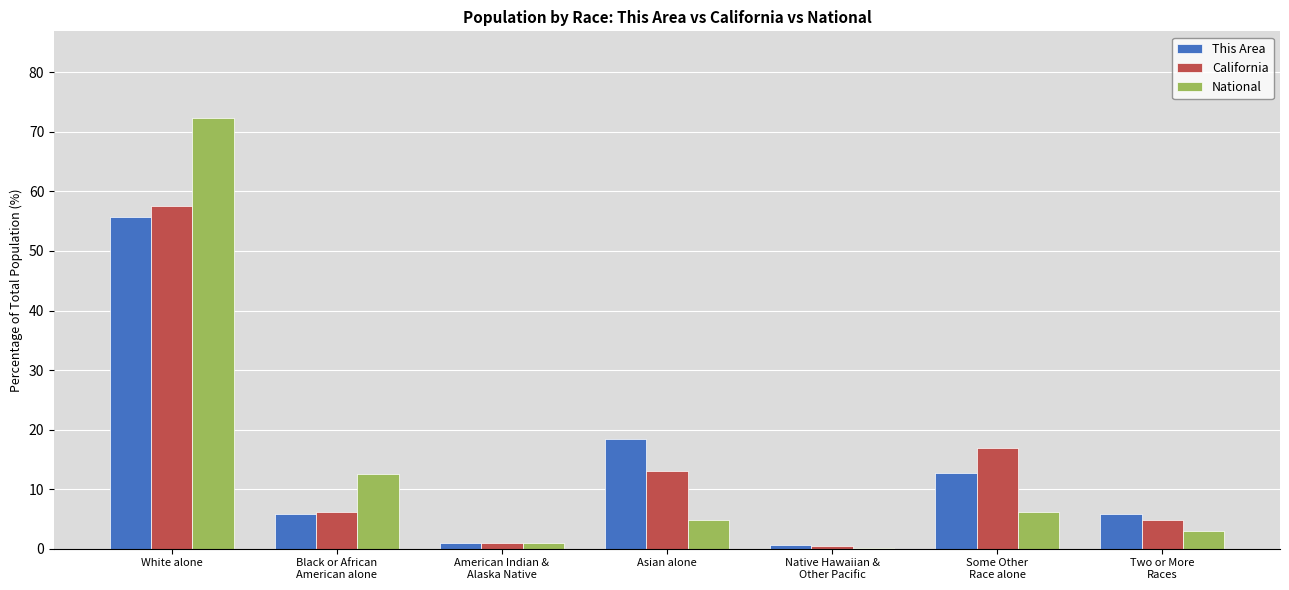

What is the maximum value for National?

72.4